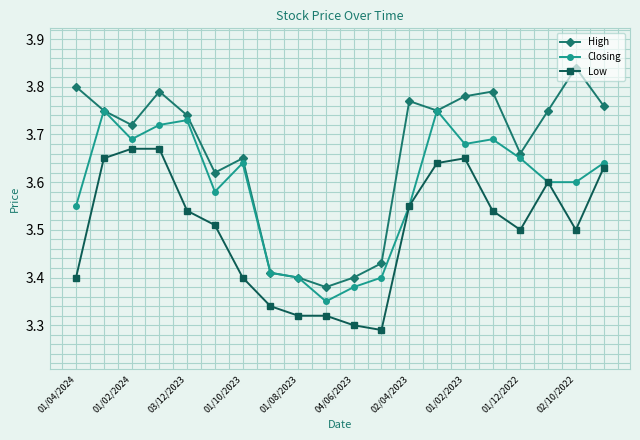

How many High values are between 3 and 4?

20